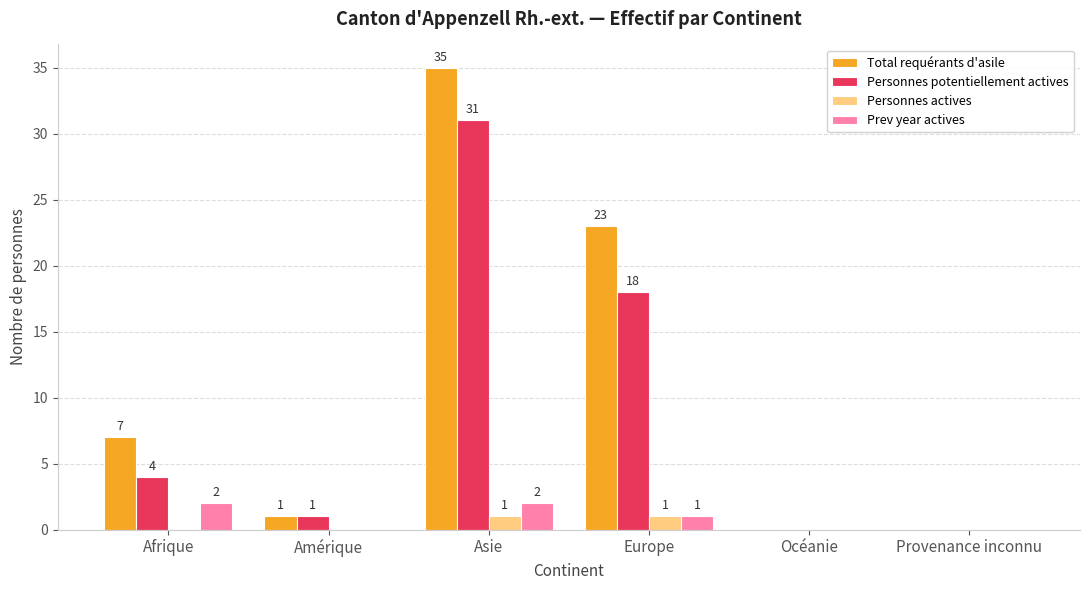

Between Afrique and Amérique, which series saw the biggest shift?

Total requérants d'asile